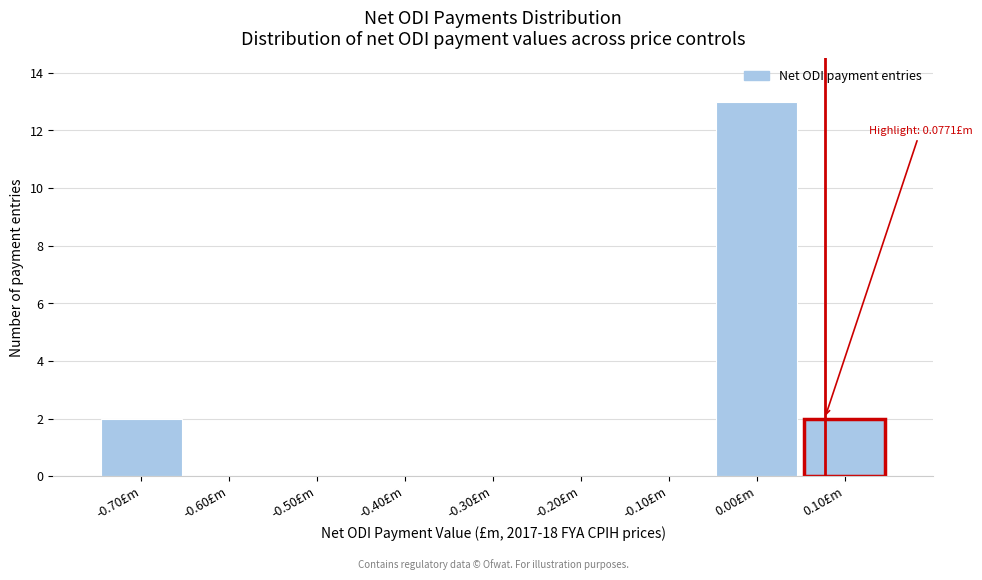

Which range on the x-axis has the tallest bar?

-0.05 to 0.05